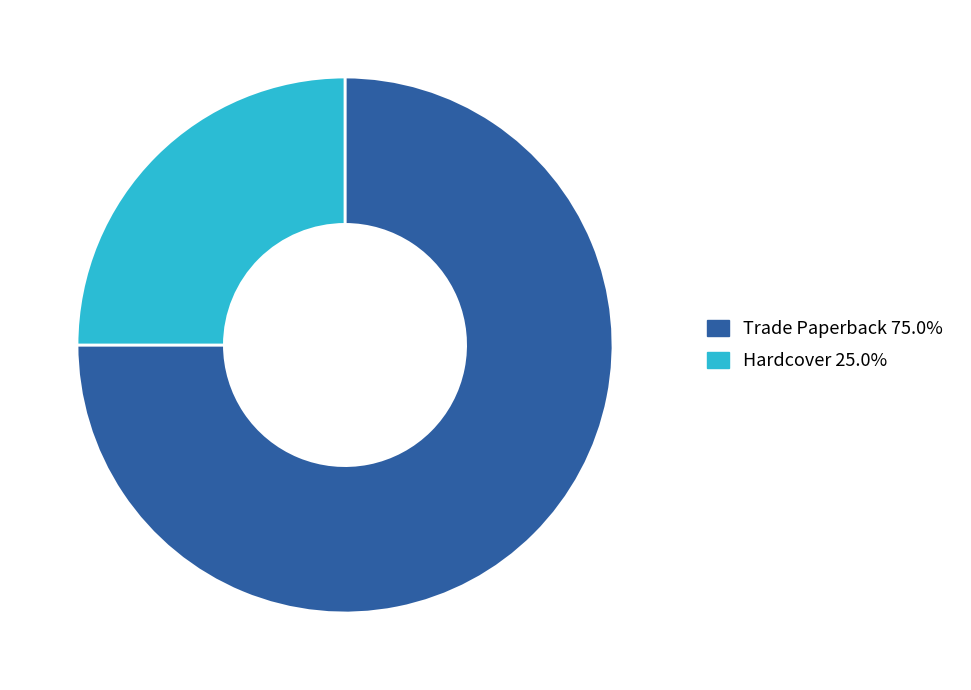

Count the number of slices in the pie.

2